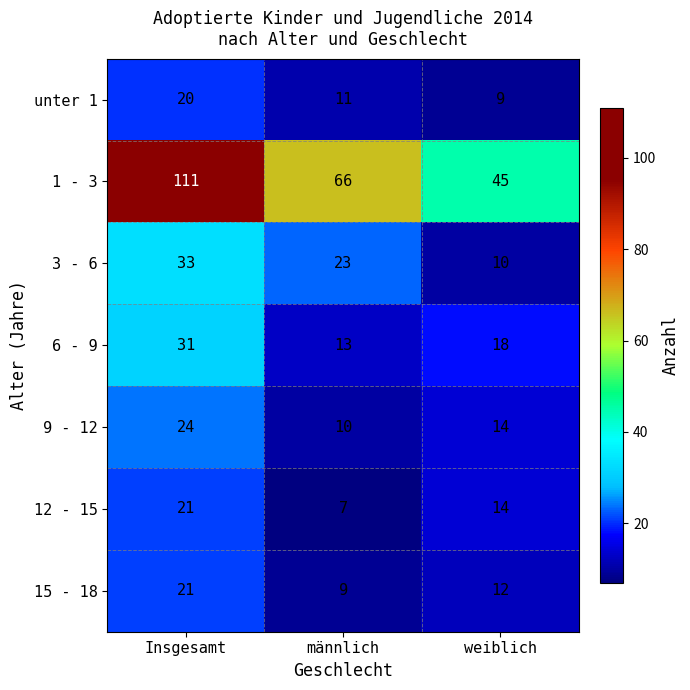

How many 15 - 18 values are between 9 and 21?

3